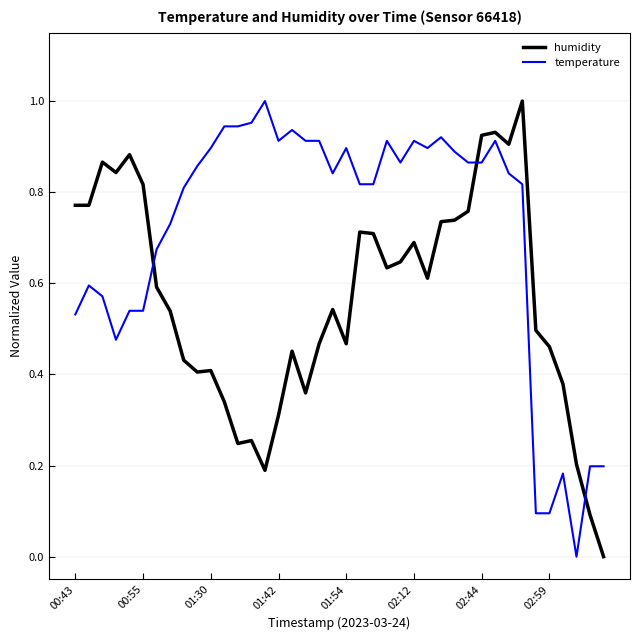

Which series ends up on top after the final intersection of temperature and humidity?

temperature